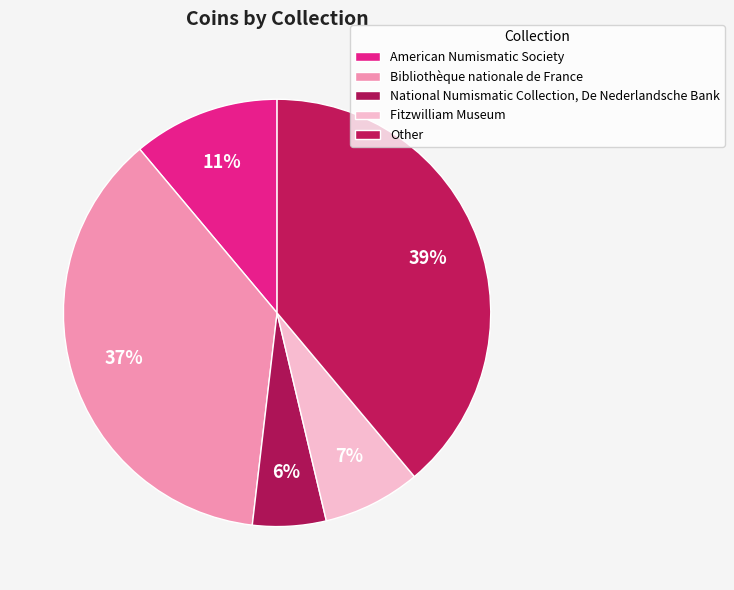

Does Bibliothèque nationale de France account for over 50% of the chart?

No